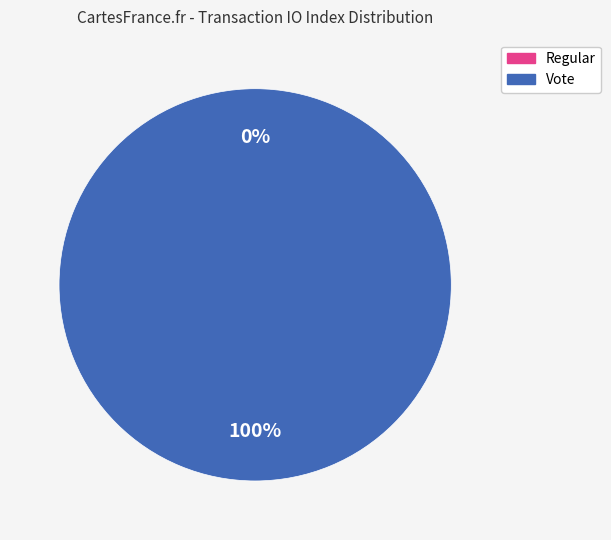

To the nearest percent, what is the combined percentage of Vote and Regular?

100%